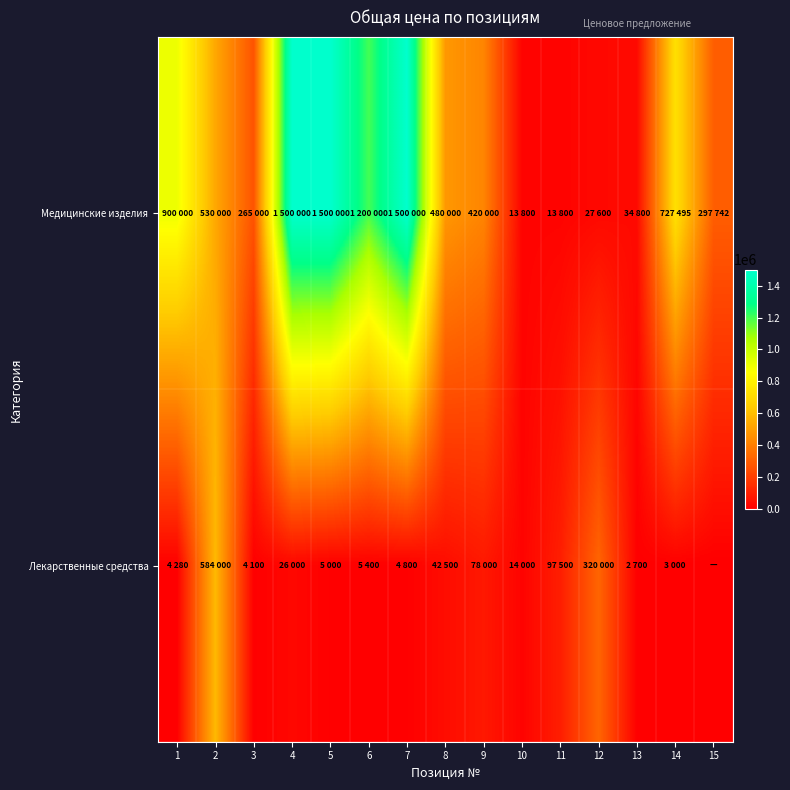

List the series in order of their overall mean, highest first.

Медицинские изделия, Лекарственные средства